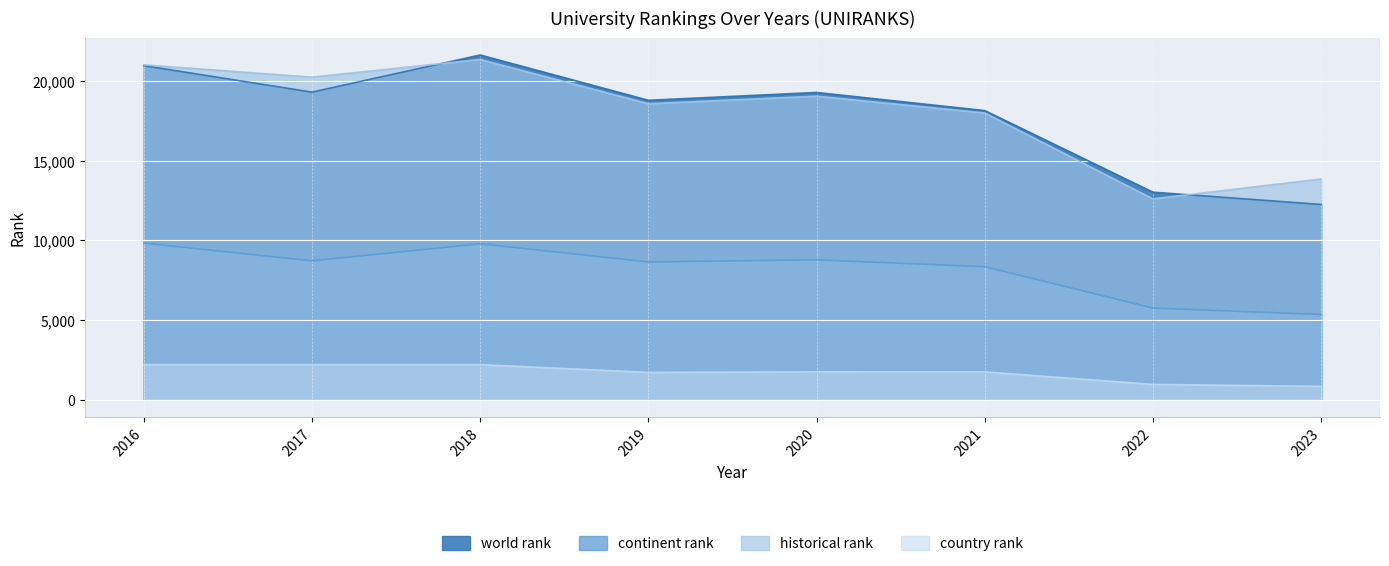

What is the greatest value displayed?

21618.0